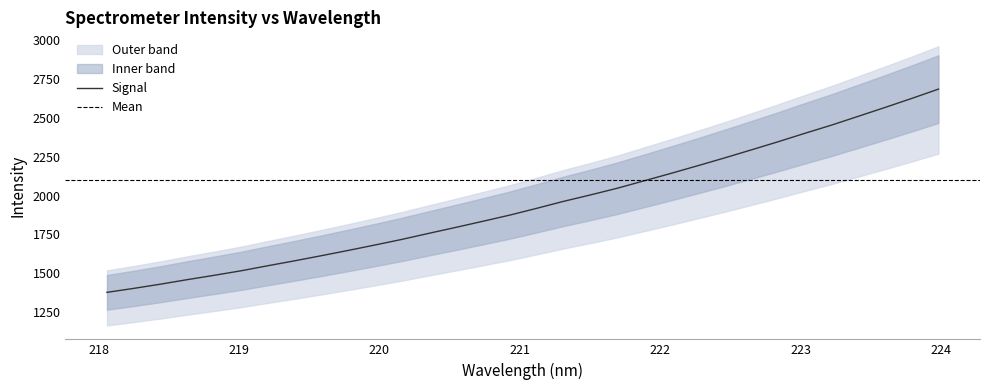

True or false: the data shows 1719.0 at 220.1623.

True